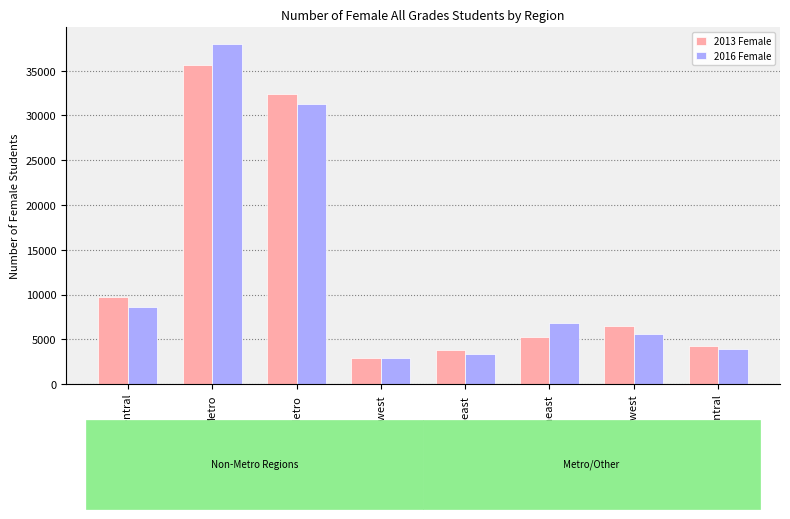

What is the difference between the highest and lowest values at East Central?

1100